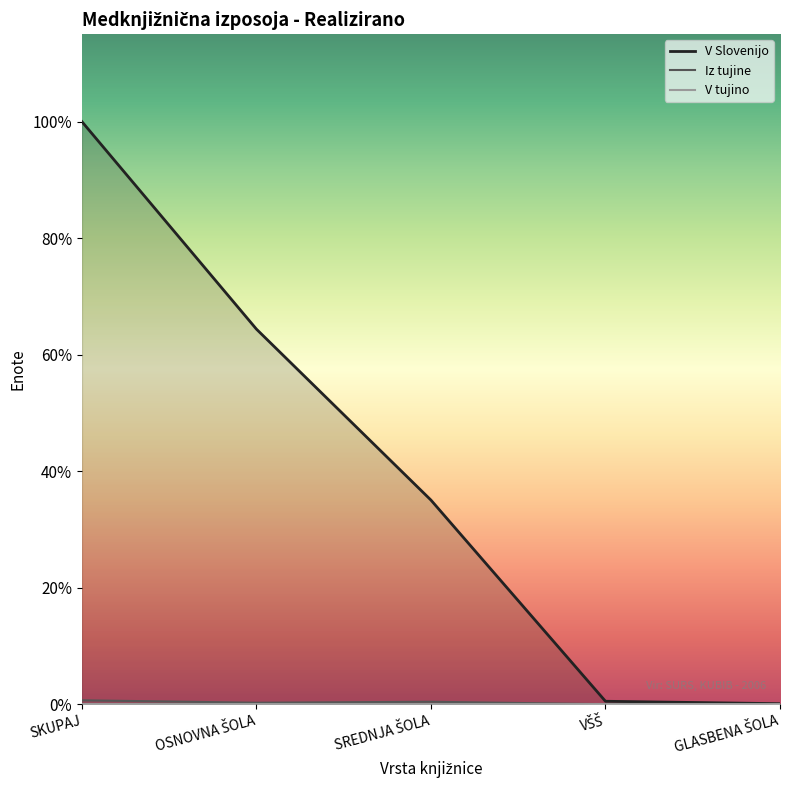

The value of V Slovenijo at VŠŠ is 9. True or false?

False